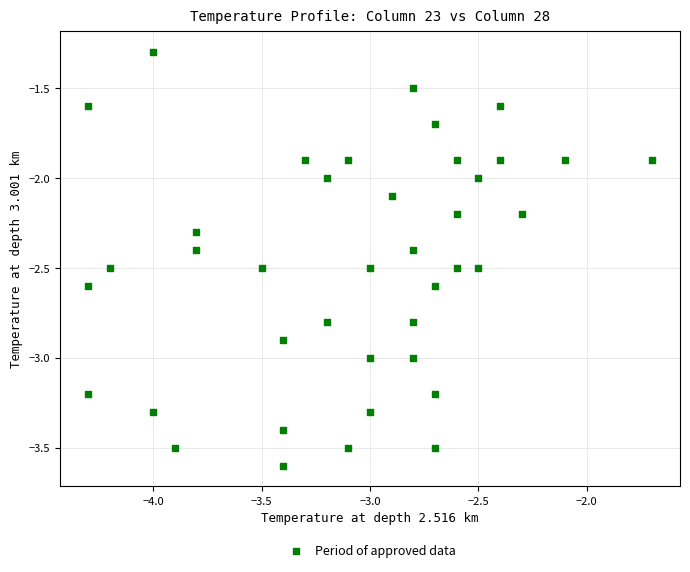

What is the range of X values (max minus min)?

2.6